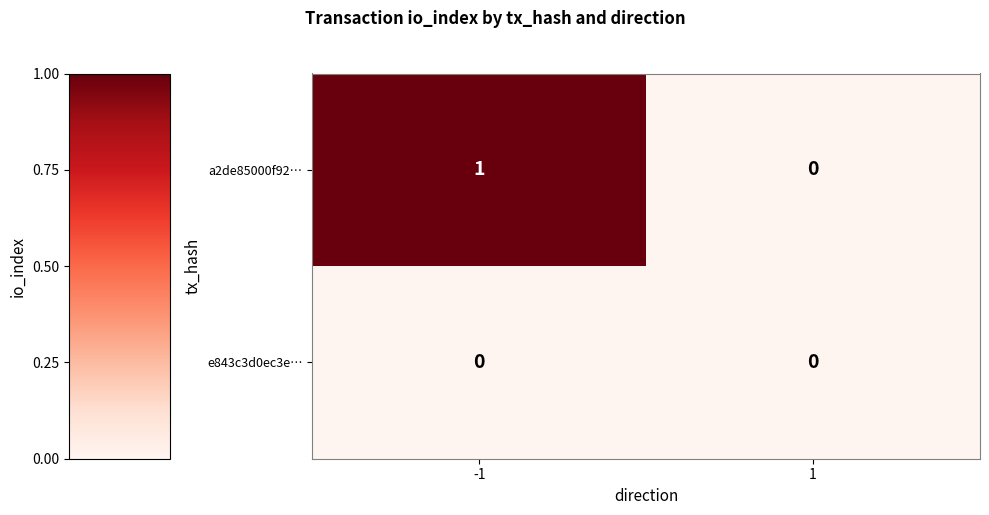

Rank the series by their maximum value, from lowest to highest.

e843c3d0ec3e…, a2de85000f92…